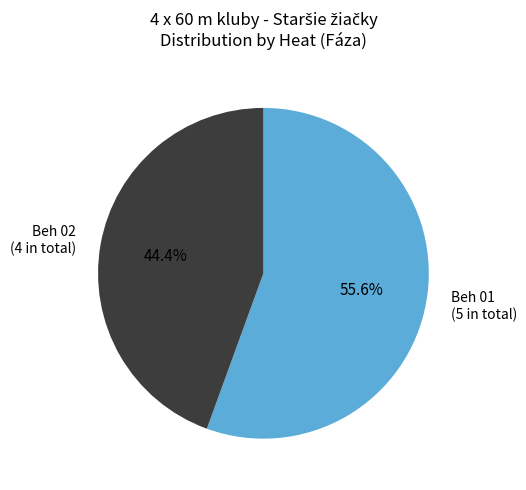

What percentage do Beh 02 and Beh 01 together represent?

100.0%